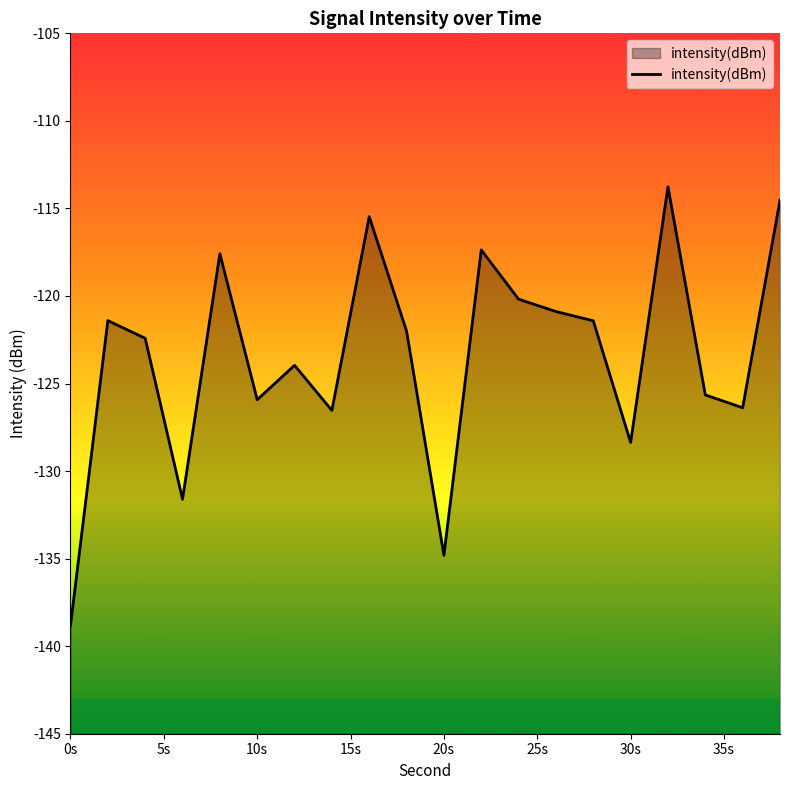

Is it true that the value at 20s is -134.8?

True